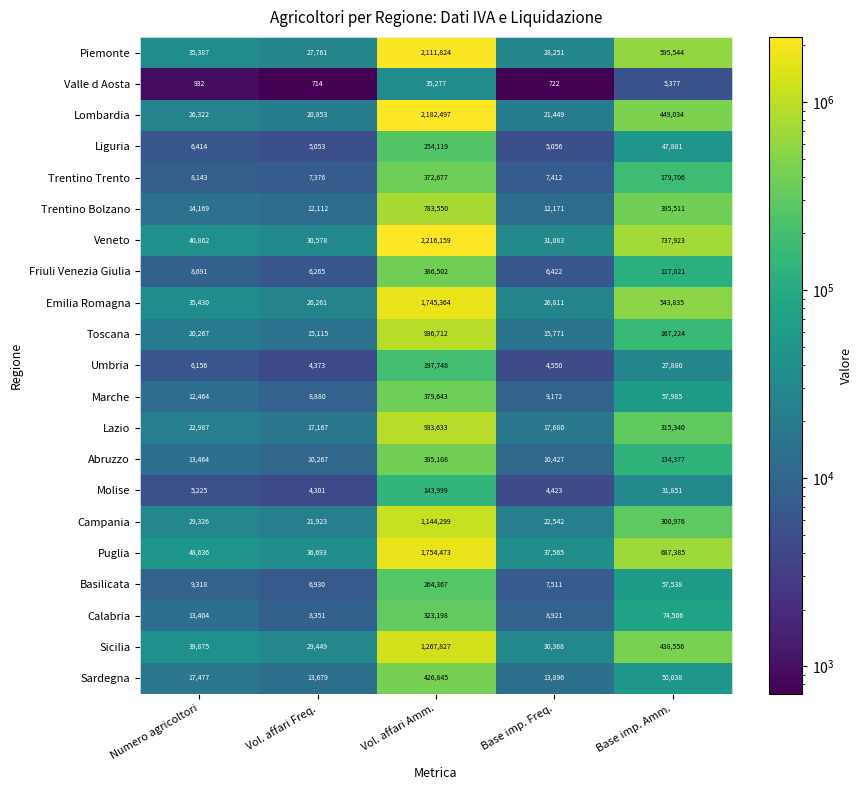

Count the number of categories in the chart.

5